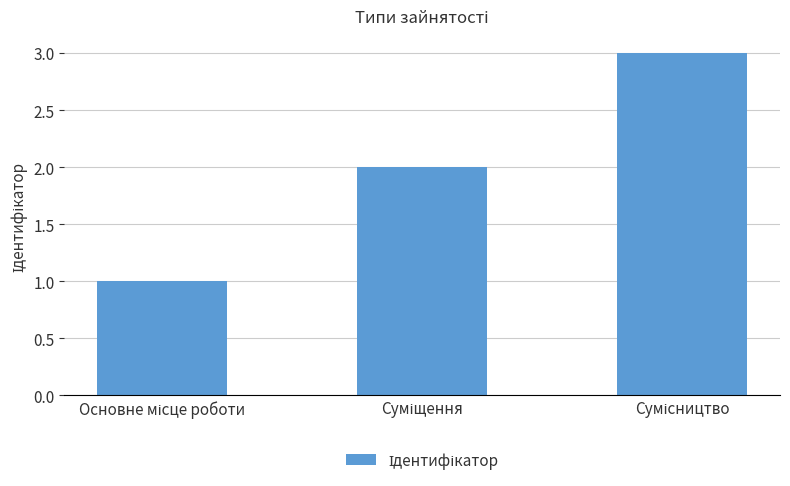

What is the sum of all values?

6